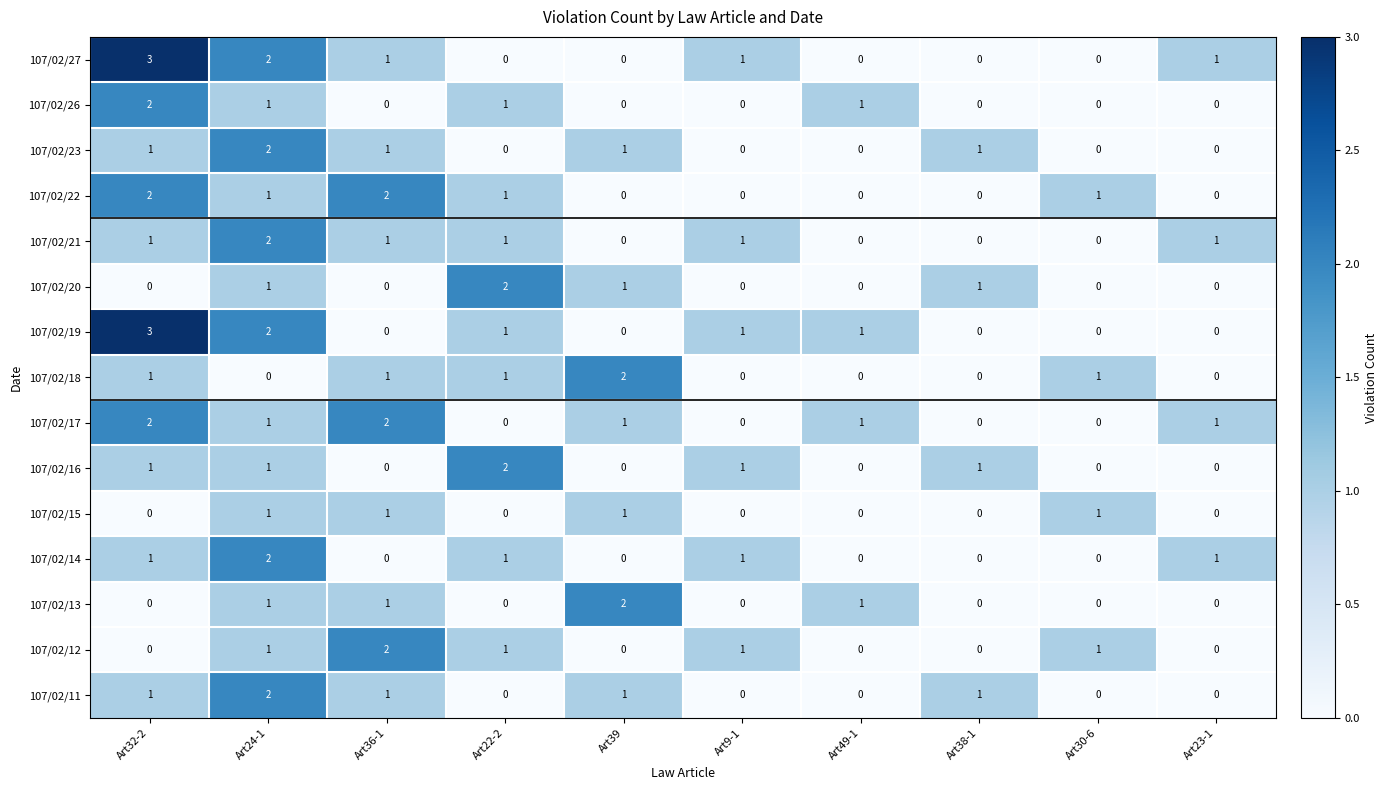

Is it true that 107/02/19 equals 3 at Art32-2?

True